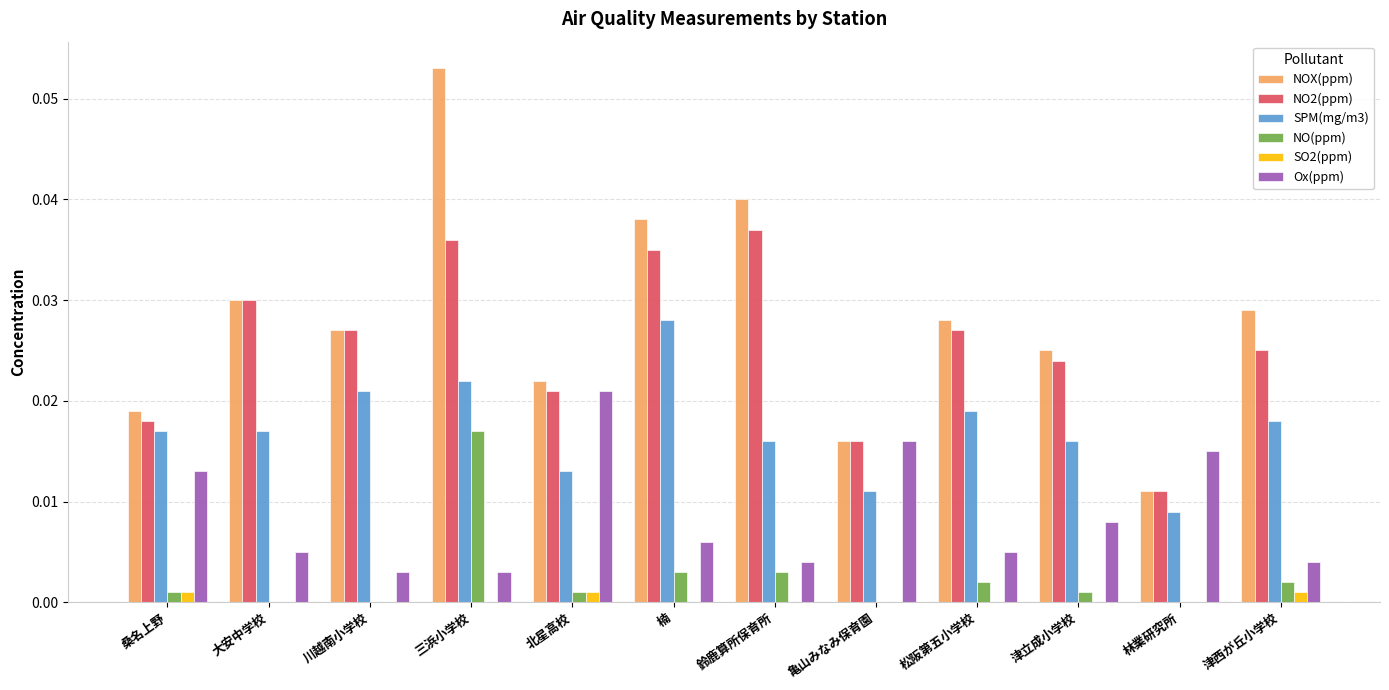

What are all the series names shown in the legend?

NOX(ppm), NO2(ppm), SPM(mg/m3), NO(ppm), SO2(ppm), Ox(ppm)